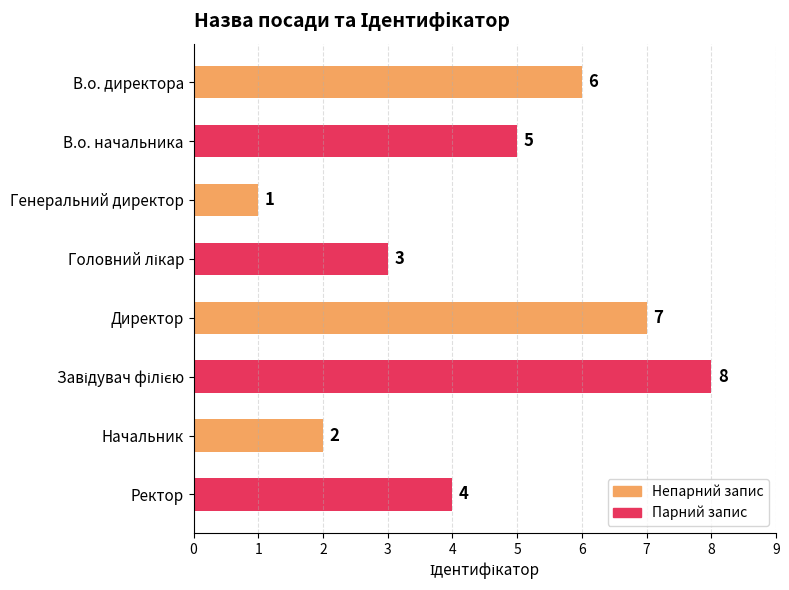

Reading top to bottom, extract all data points from this chart.

6	5	1	3	7	8	2	4